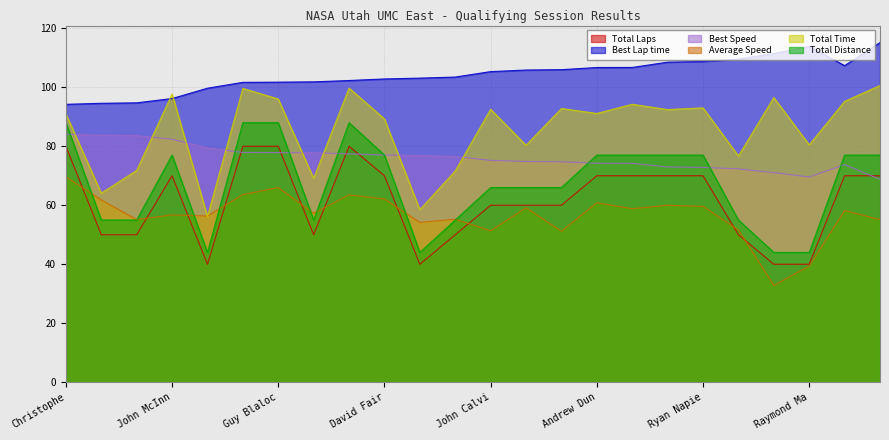

What is the greatest value displayed?

115.2